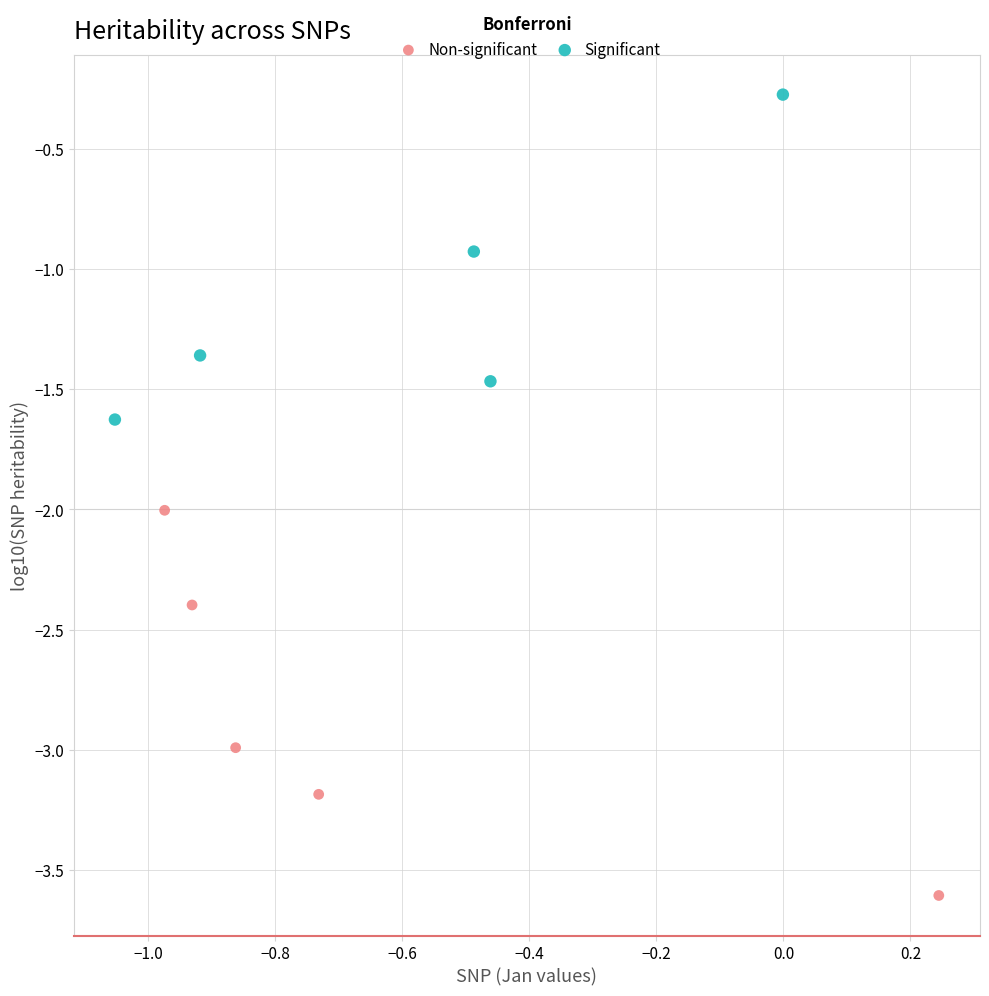

Which series reaches the maximum Y coordinate?

Significant